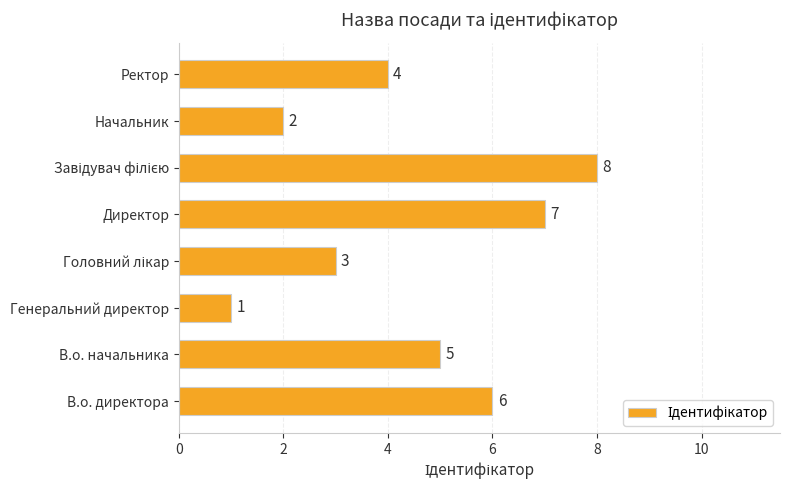

Does the chart contain any negative values?

No